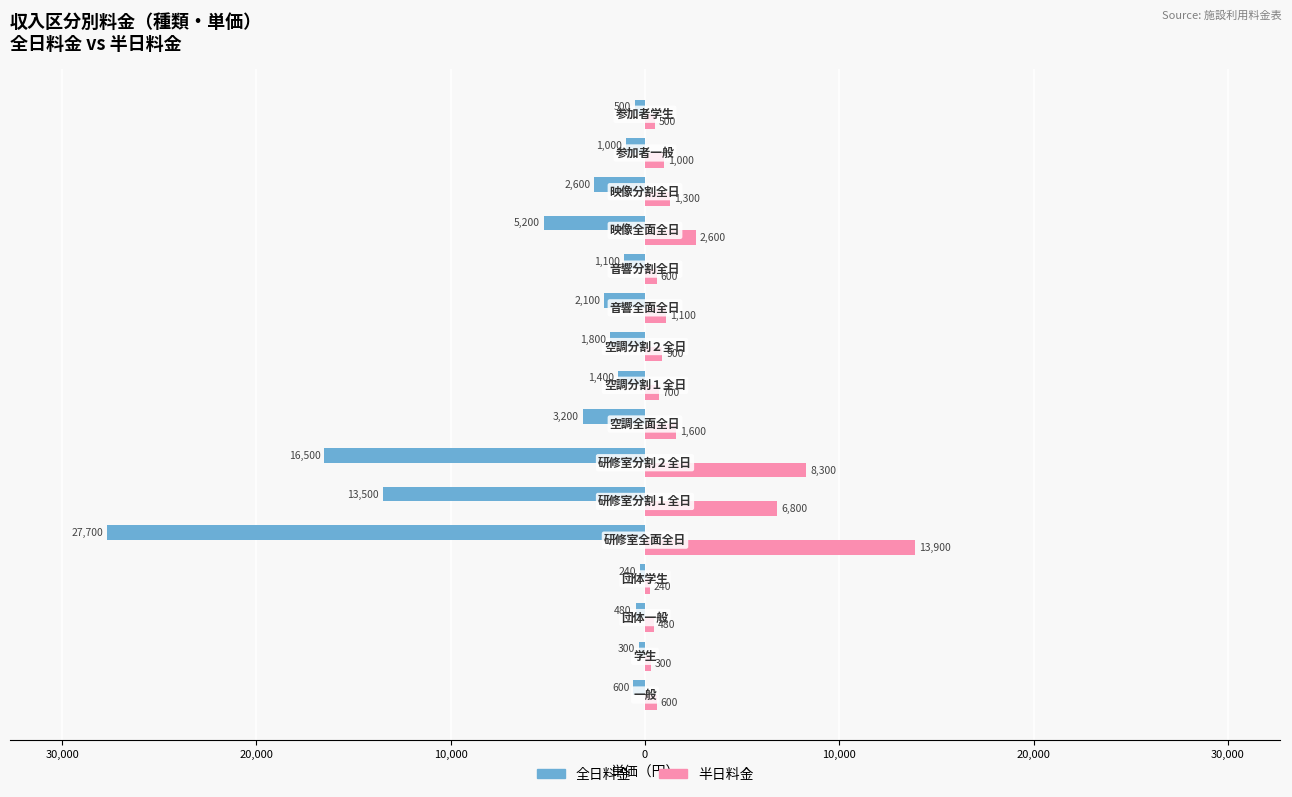

What are all the series names shown in the legend?

全日料金, 半日料金